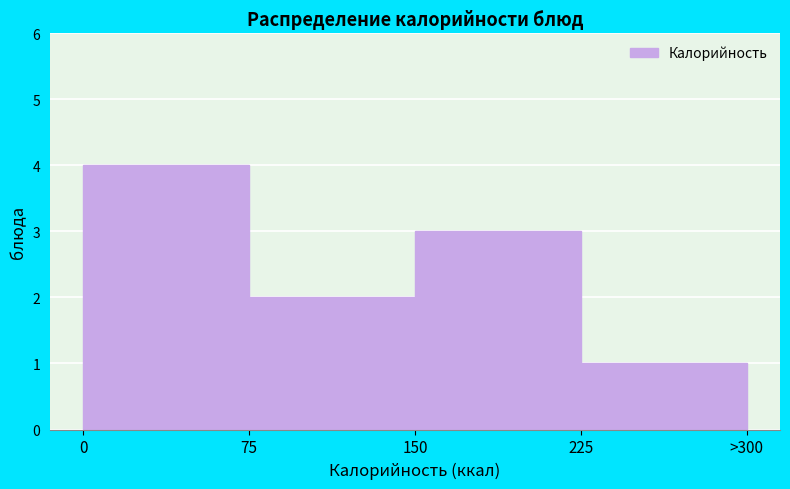

Reading right to left, list all the values displayed in this chart.

1	3	2	4